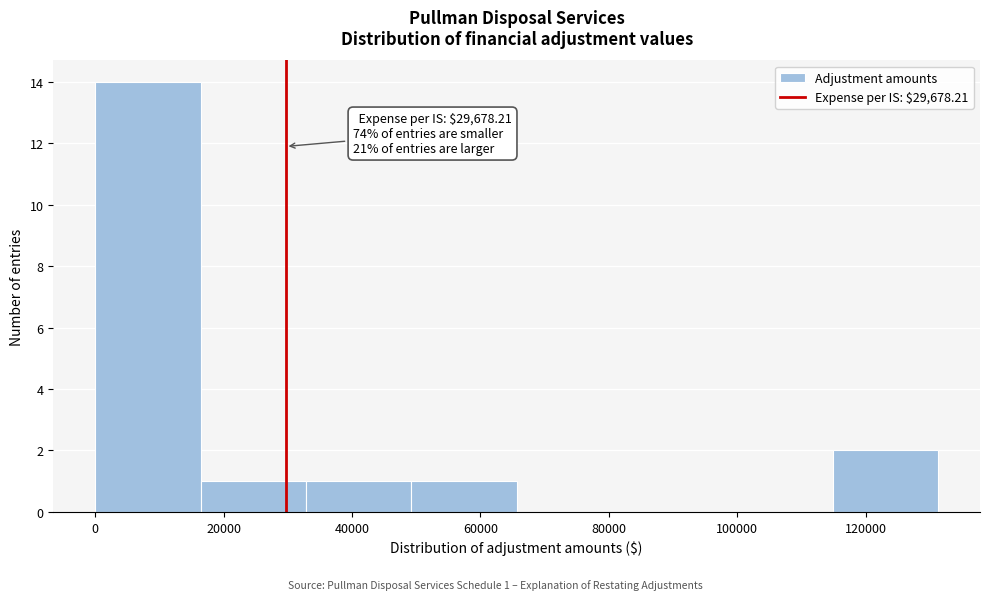

Over which range of the x-axis is the bar tallest?

0 to 16000